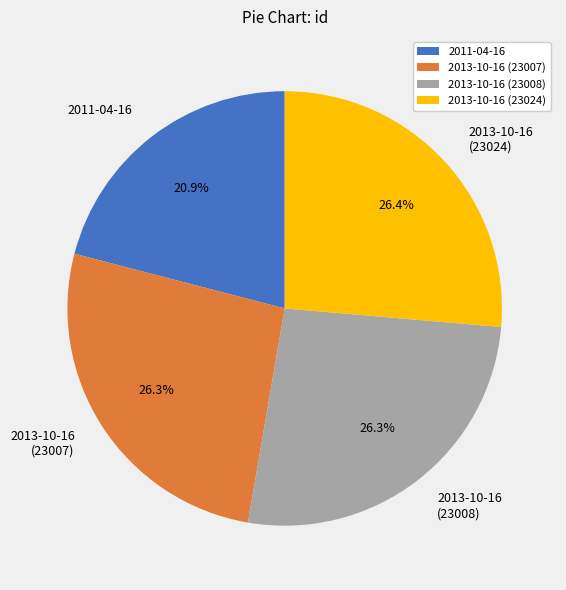

Count the number of slices in the pie.

4